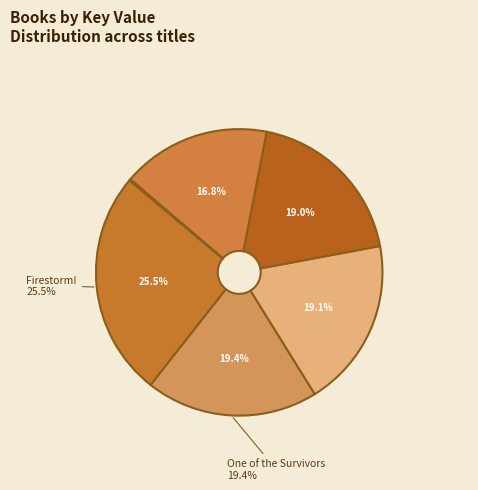

Which category has the biggest portion of the pie?

Firestorm!